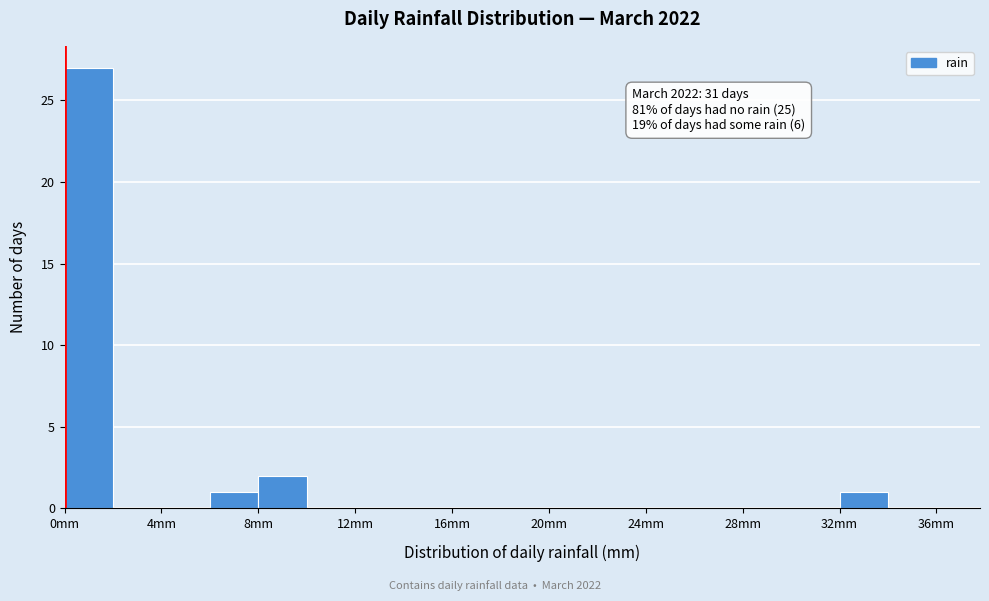

Which range on the x-axis has the tallest bar?

0 to 2